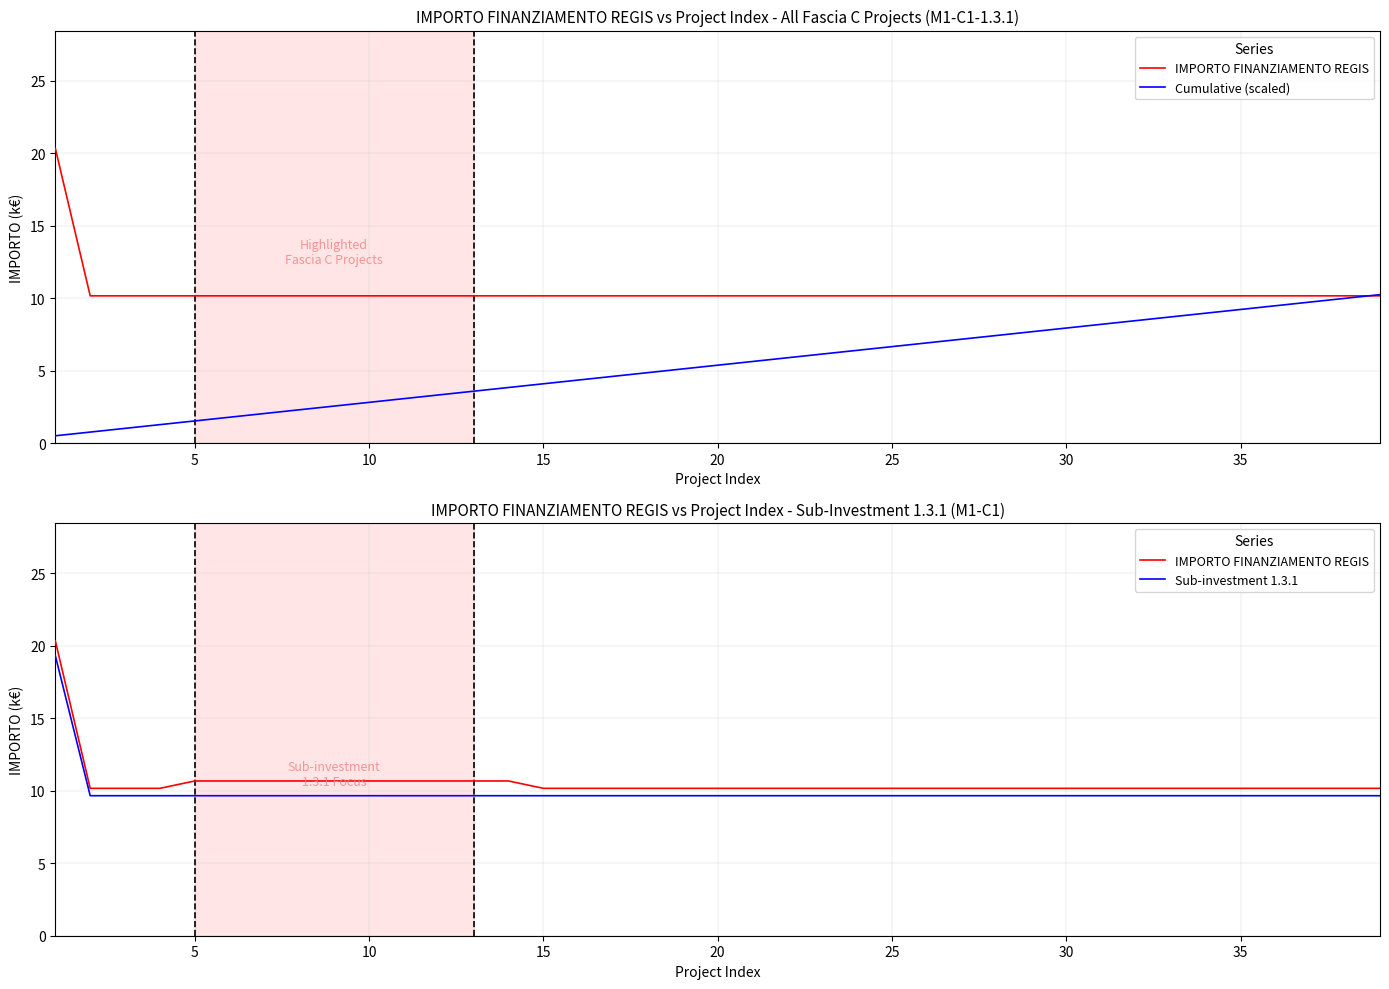

What is the minimum value shown in the chart?

0.5